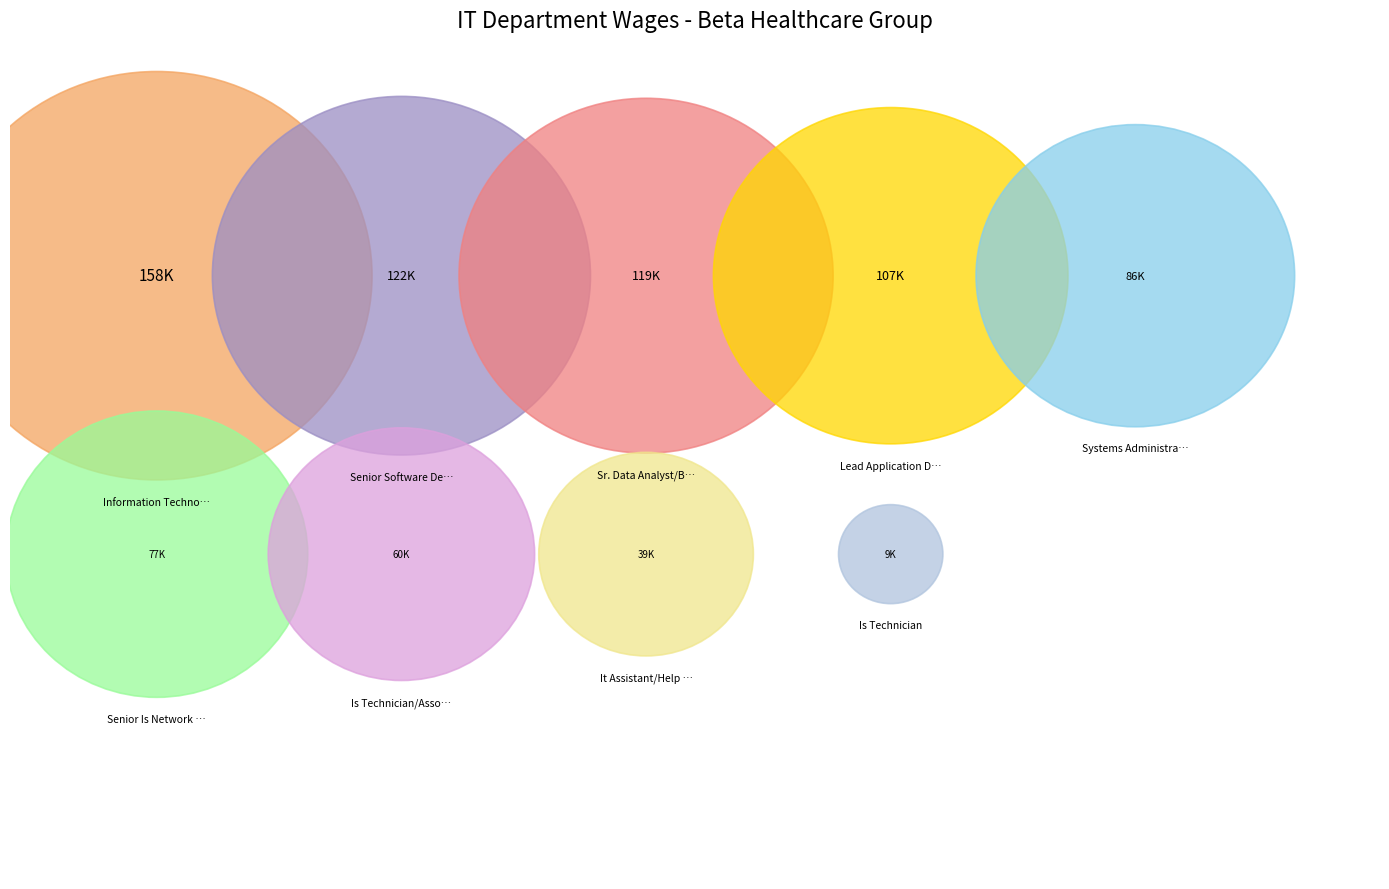

Does any single category account for the majority?

No